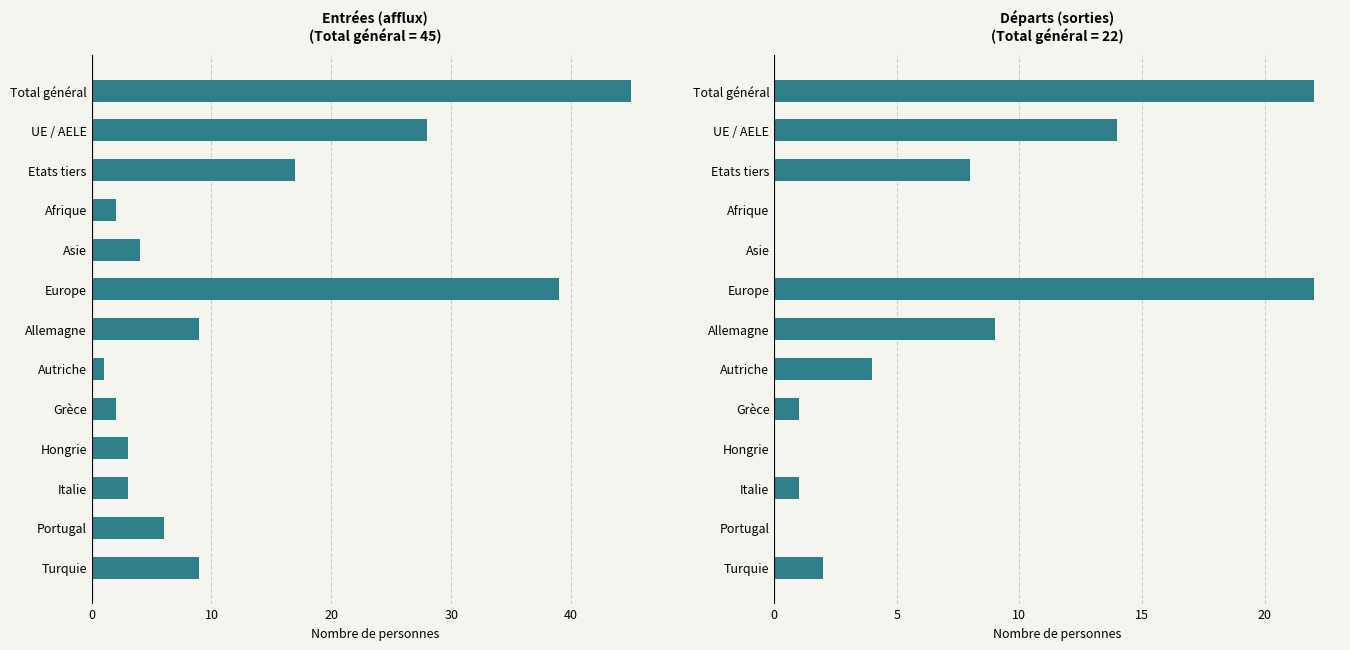

At how many categories does at least one series exceed 10?

4